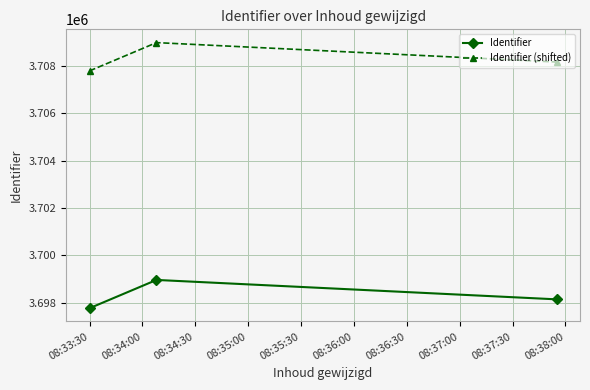

Reading left to right, what are all the values shown in this chart?

Identifier: 3697778	3698970	3698152
Identifier (shifted): 3707778	3708970	3708152